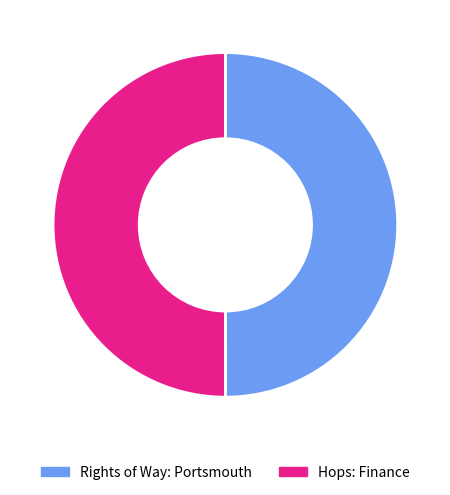

Is the sum of Rights of Way: Portsmouth and Hops: Finance greater than half?

Yes